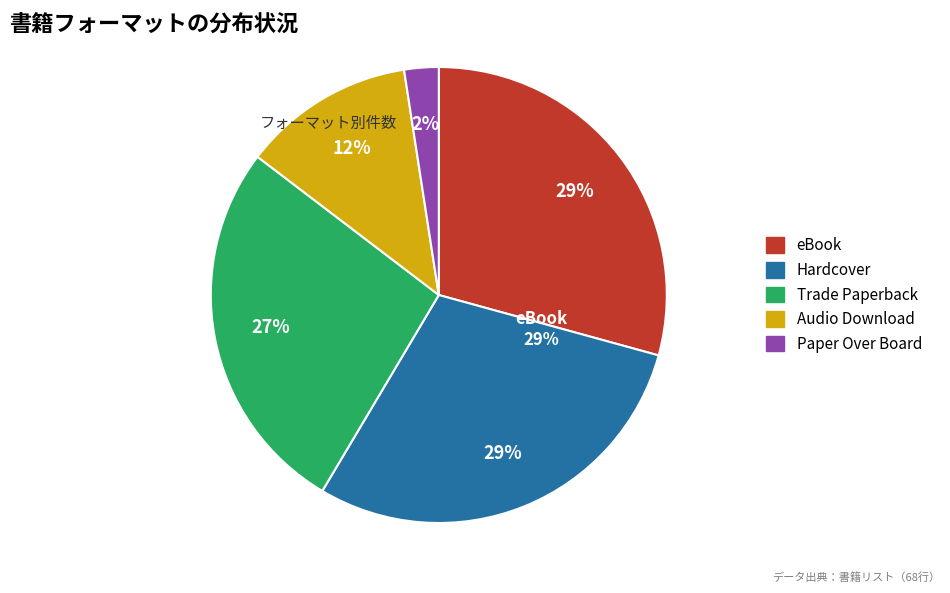

Does Paper Over Board represent more than half of the total?

No